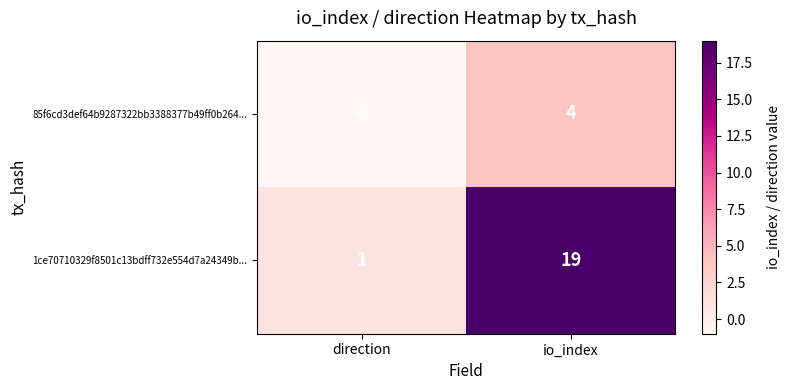

At direction, list the series in order from largest to smallest.

1ce70710329f8501c13bdff732e554d7a24349b..., 85f6cd3def64b9287322bb3388377b49ff0b264...